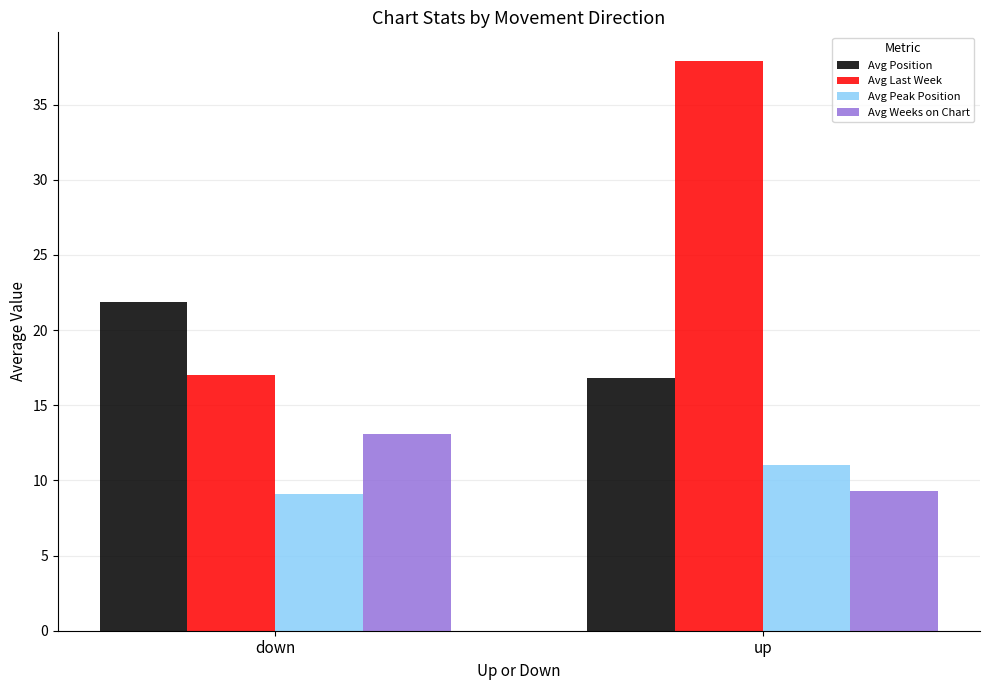

Where is Avg Position nearest to the value 19?

up